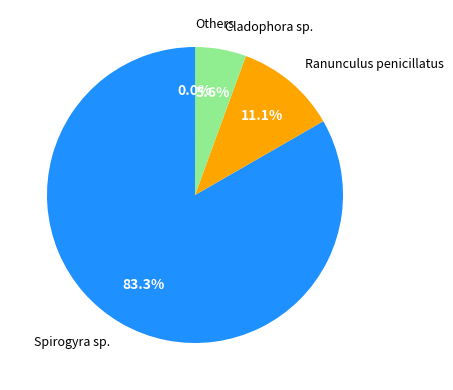

Which slice represents more than half of the pie?

Spirogyra sp.